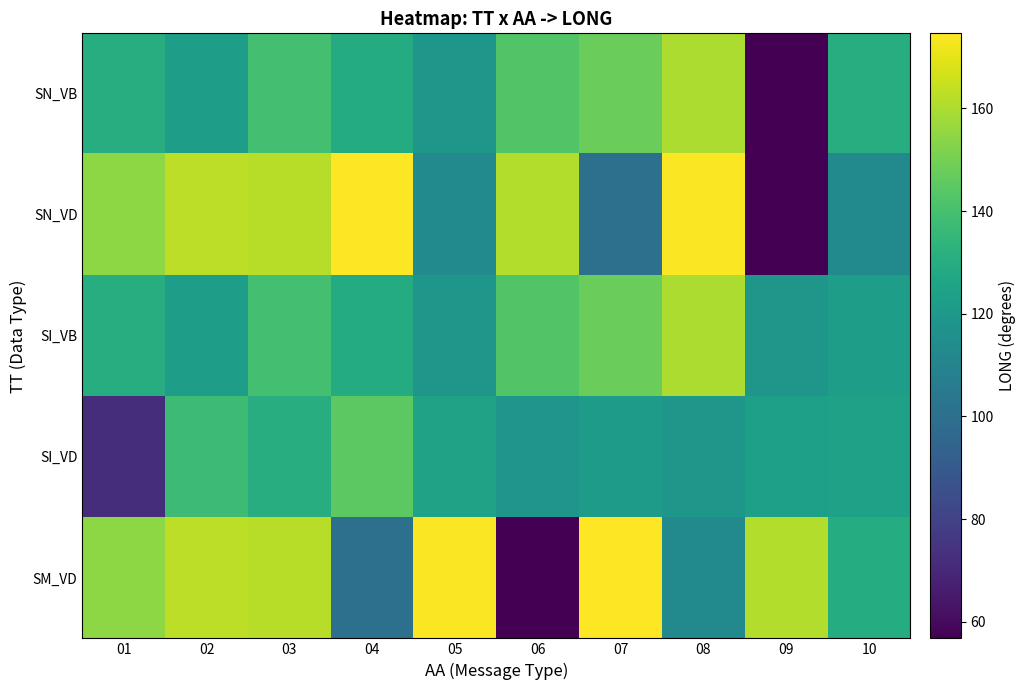

At how many categories does at least one series exceed 106?

10